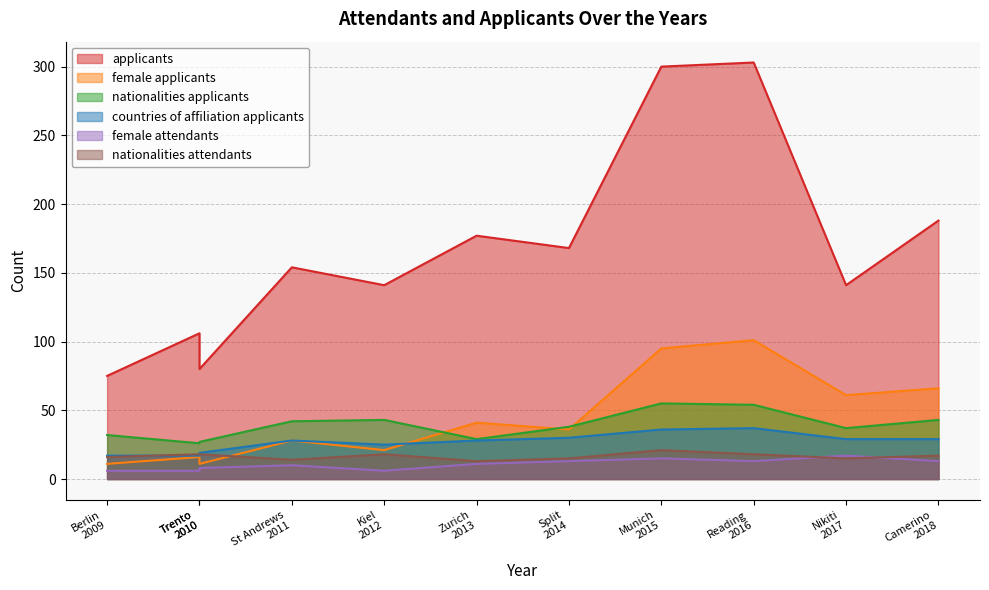

What position from the right is Zurich
2013?

6